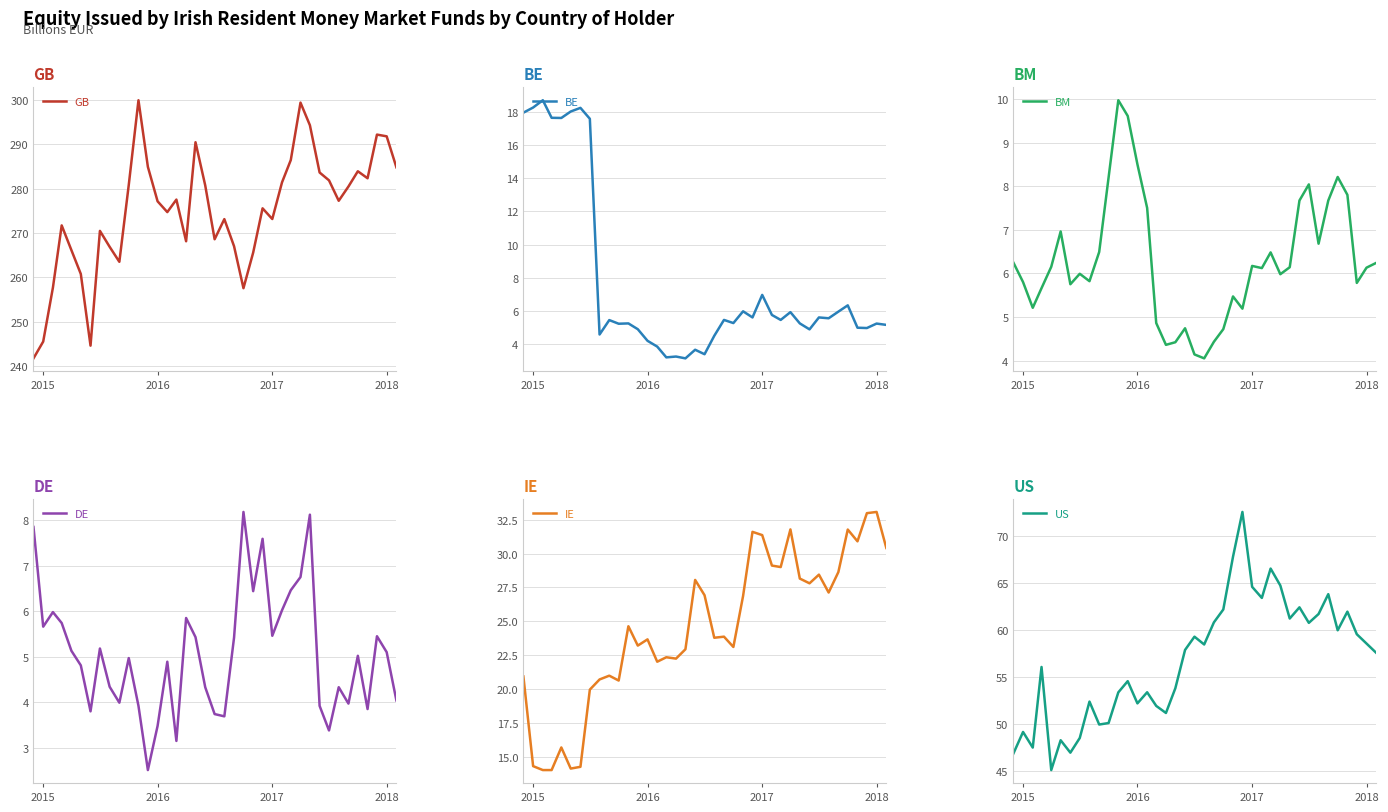

The GB series shows 78.0 at 2016. True or false?

False